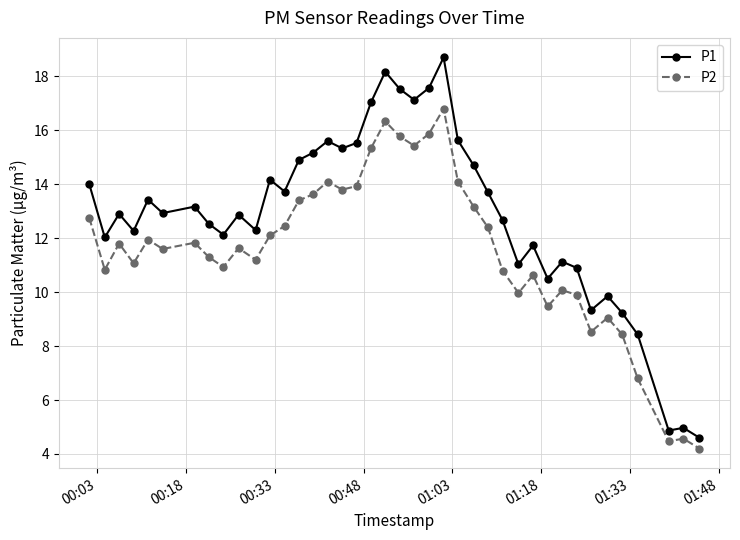

Which series has the largest range (max minus min)?

P1